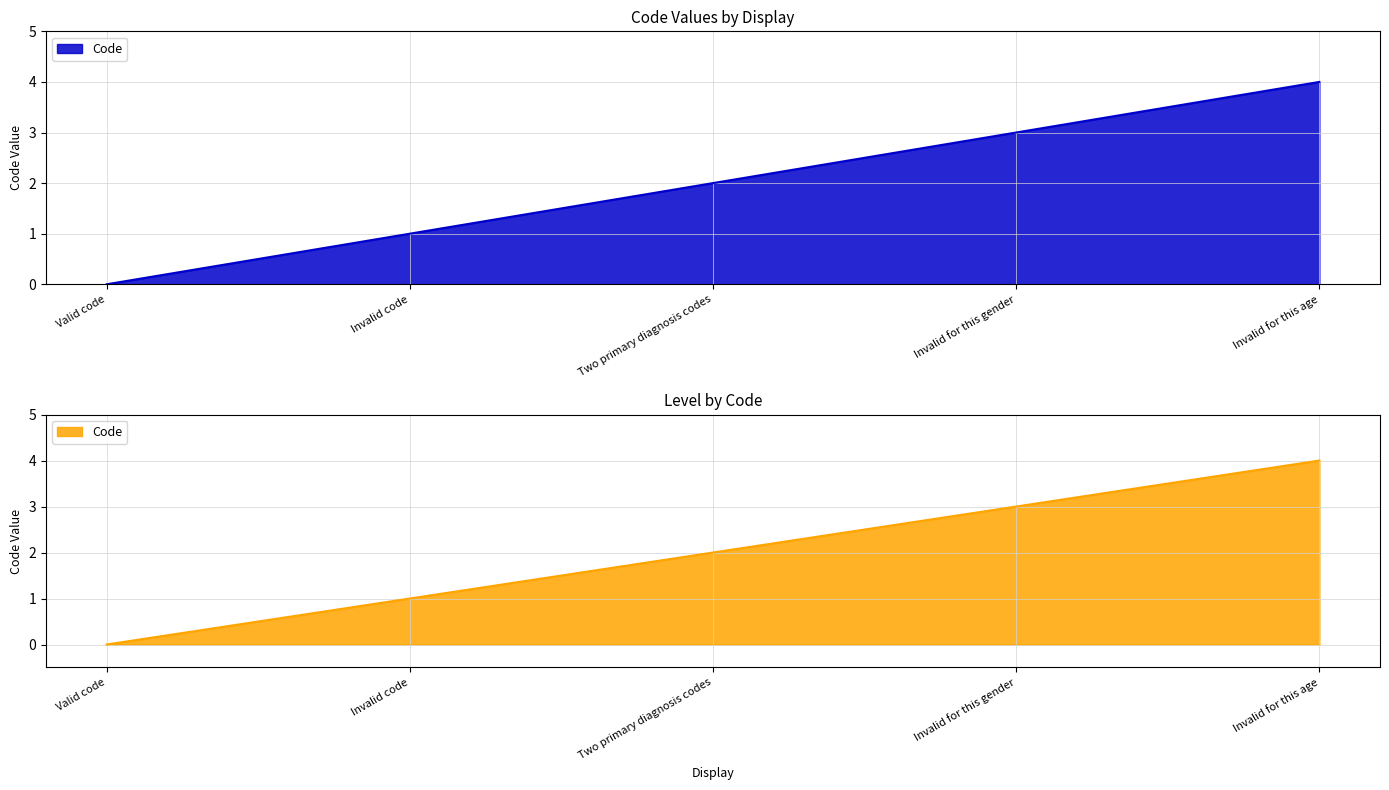

What is the label of the 4th point from the left?

Invalid for this gender